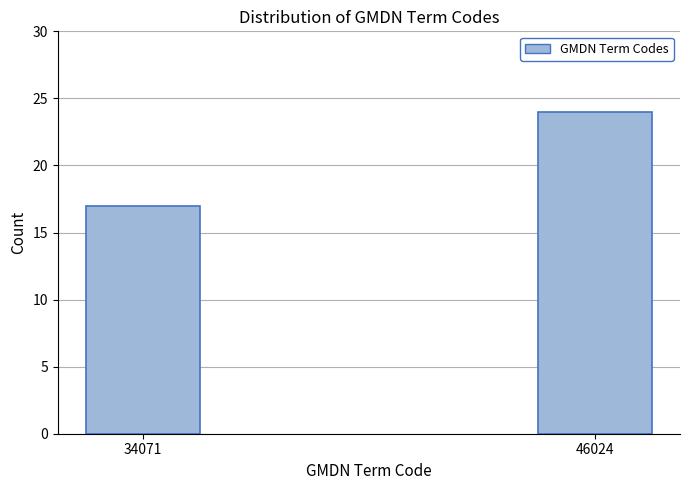

Reading right to left, extract all data points from this chart.

24	17